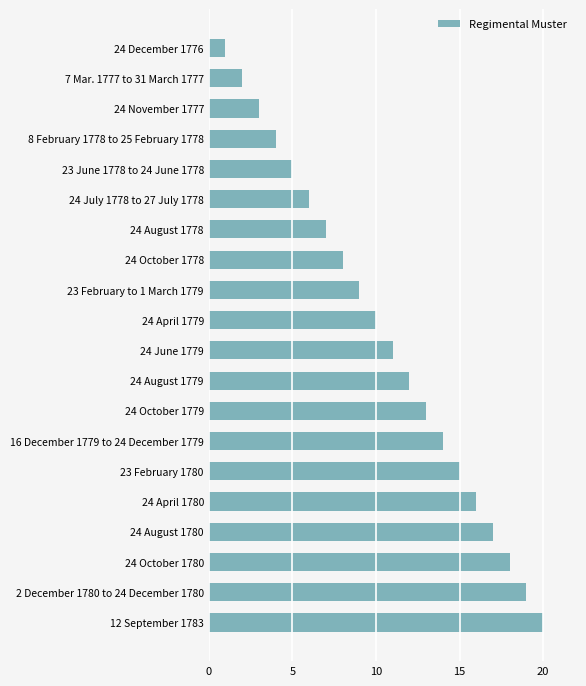

What is the label of the 9th bar from the bottom?

24 August 1779